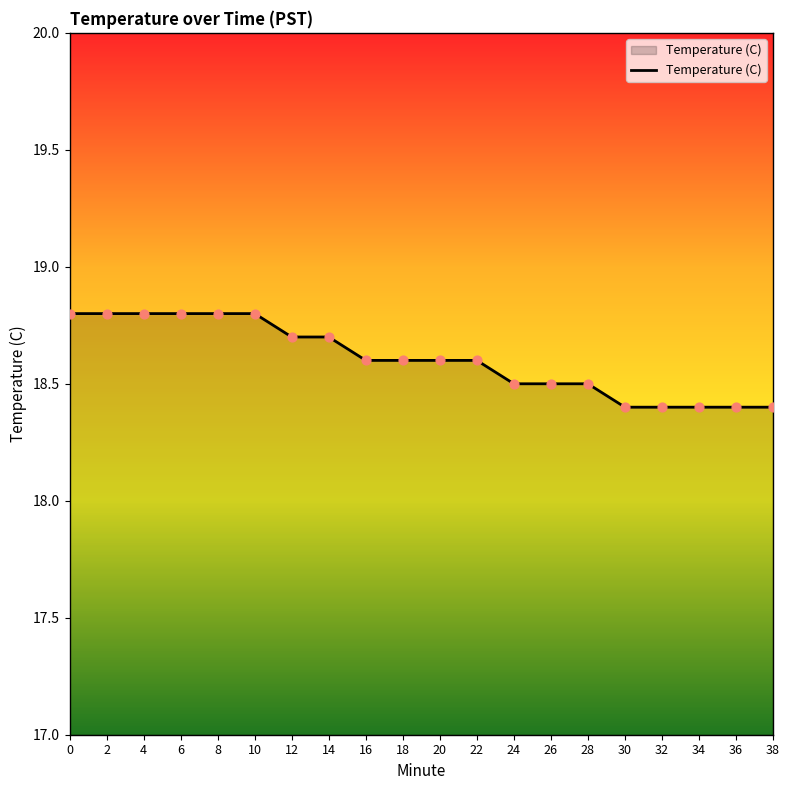

What is the ratio of the value at 6 to the value at 22?

1.0